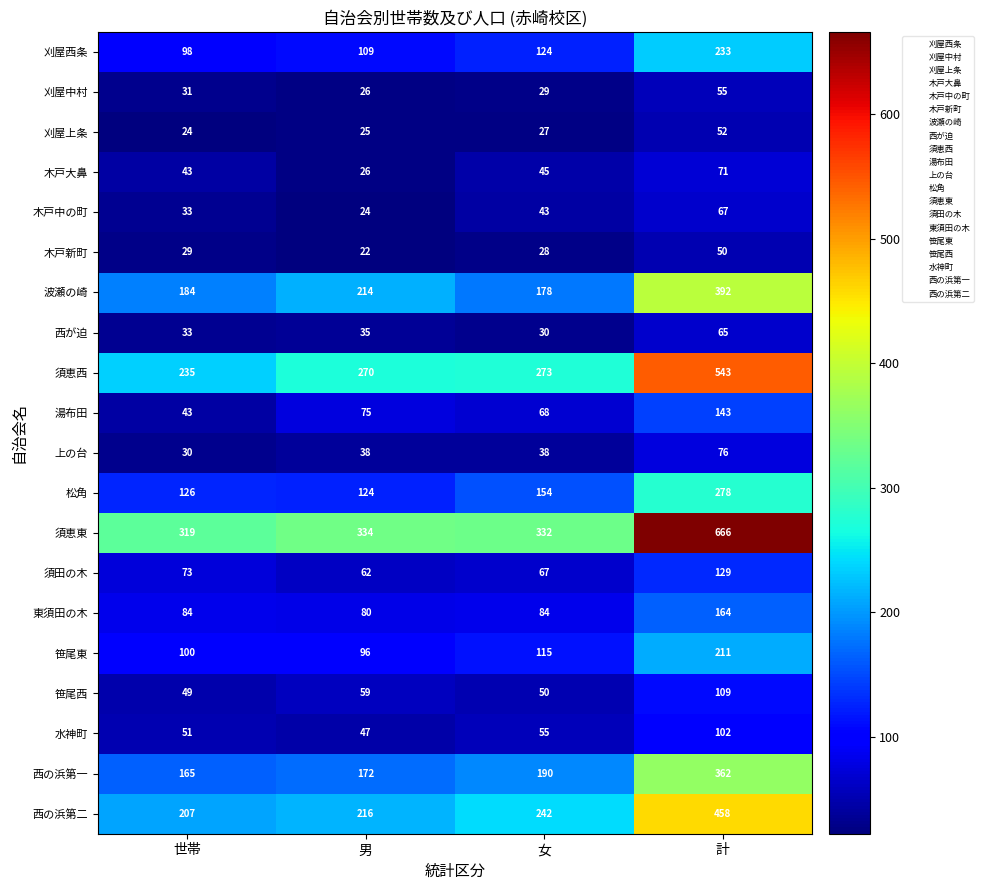

What is the total value across all series at 計?

4226